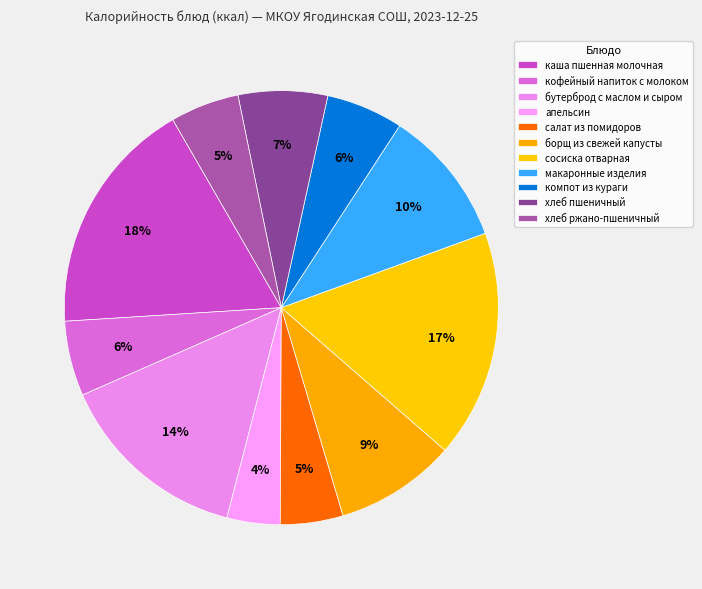

What is the smallest slice in the pie chart?

апельсин